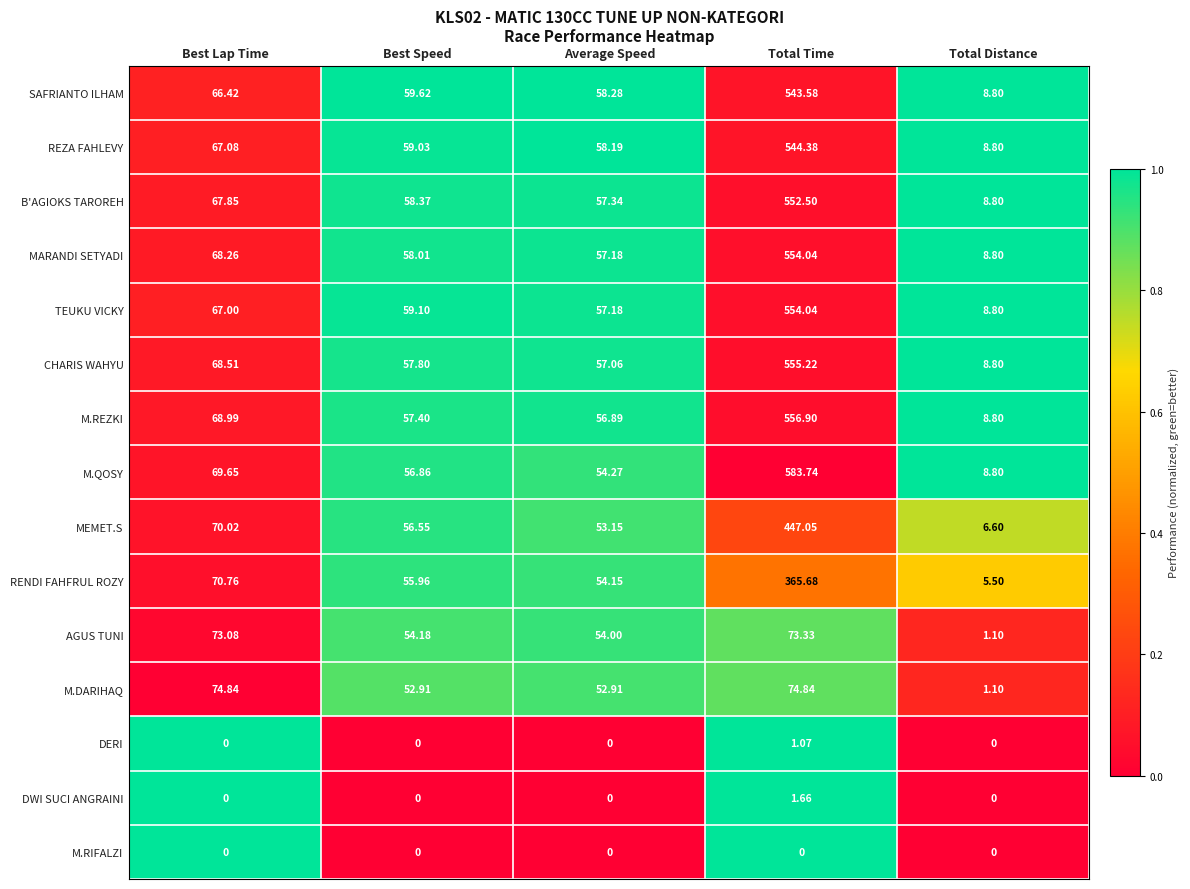

Which series has the largest total across all categories?

M.QOSY